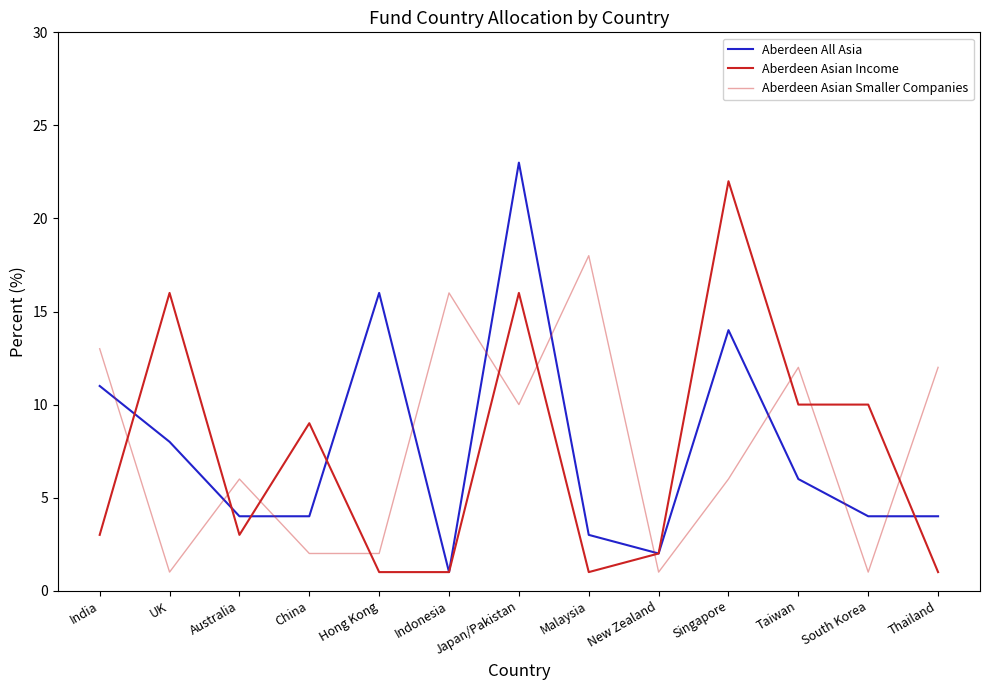

Reading right to left, list all the values displayed in this chart.

Aberdeen All Asia: 4	4	6	14	2	3	23	1	16	4	4	8	11
Aberdeen Asian Income: 1	10	10	22	2	1	16	1	1	9	3	16	3
Aberdeen Asian Smaller Companies: 12	1	12	6	1	18	10	16	2	2	6	1	13